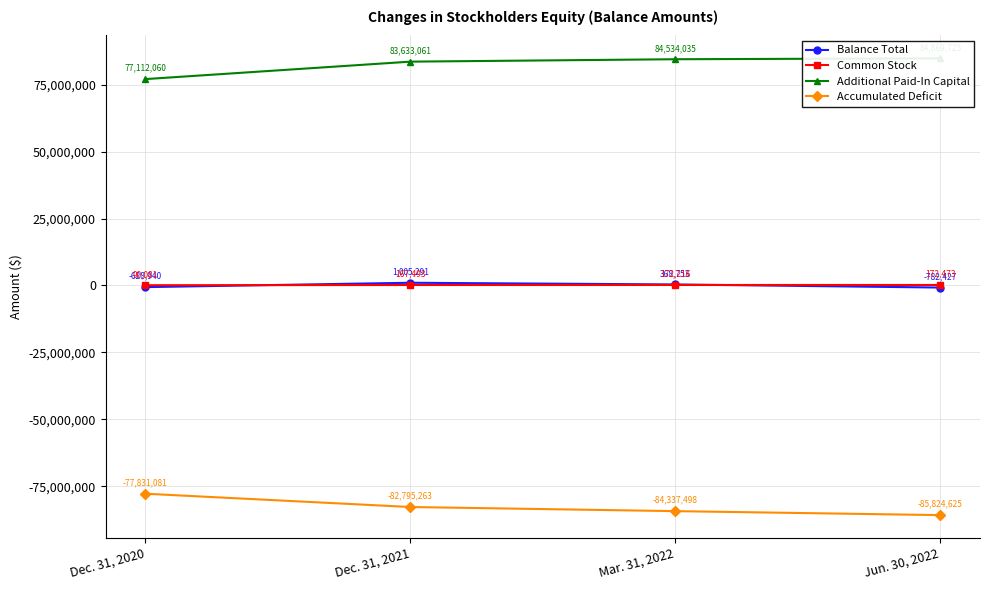

Which series has the largest total across all categories?

Additional Paid-In Capital